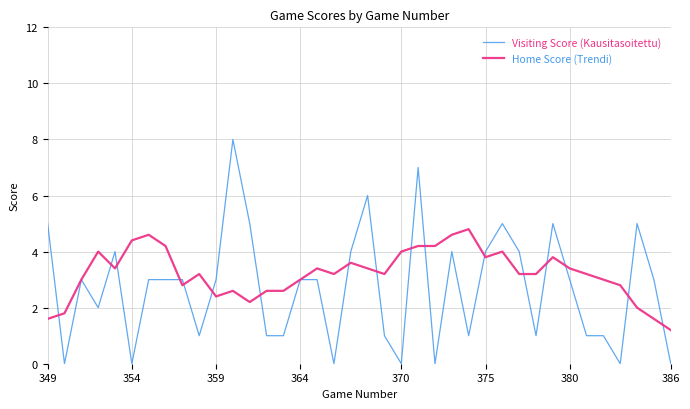

List the series in order of their peak value, highest first.

Visiting Score (Kausitasoitettu), Home Score (Trendi)